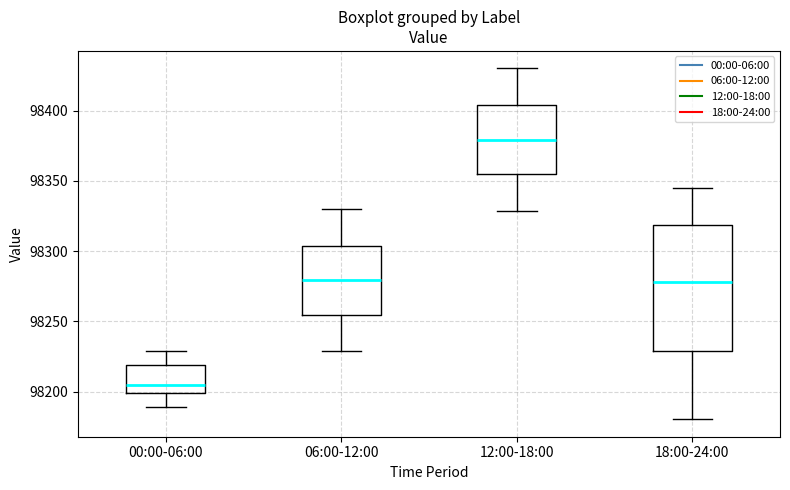

Where does the lower whisker of the box for 06:00-12:00 end on the y-axis? The values are not printed on the chart, so give them approximately, as read against the axis.

98230